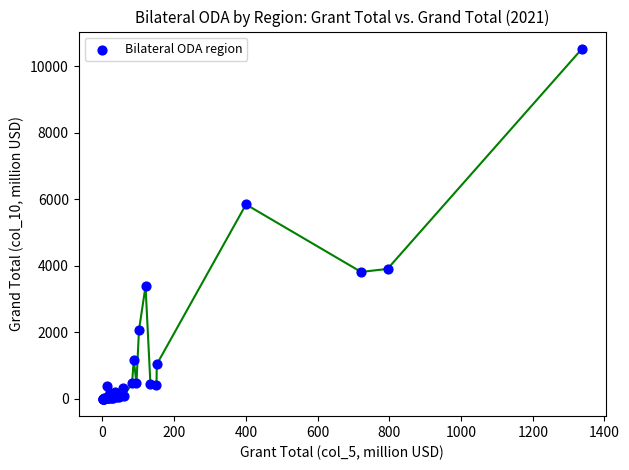

What Y value in the scatter plot is closest to 5260?

5843.9